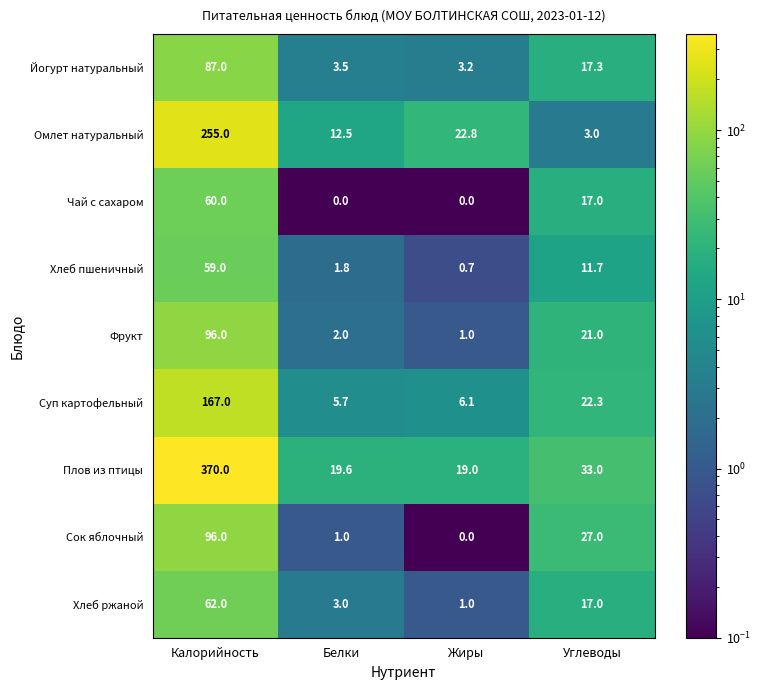

The value of Фрукт at Калорийность is 128.0. True or false?

False